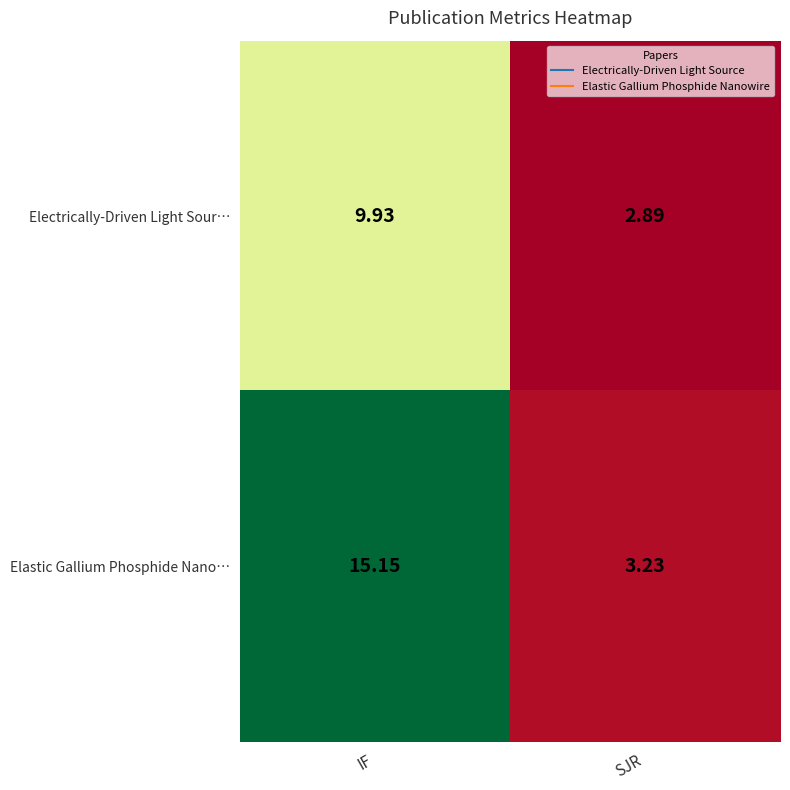

Where is Elastic Gallium Phosphide Nano… nearest to the value 9?

SJR